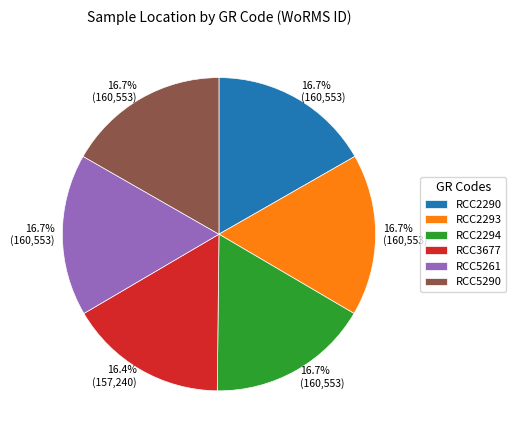

Is RCC2293 the majority of the pie?

No